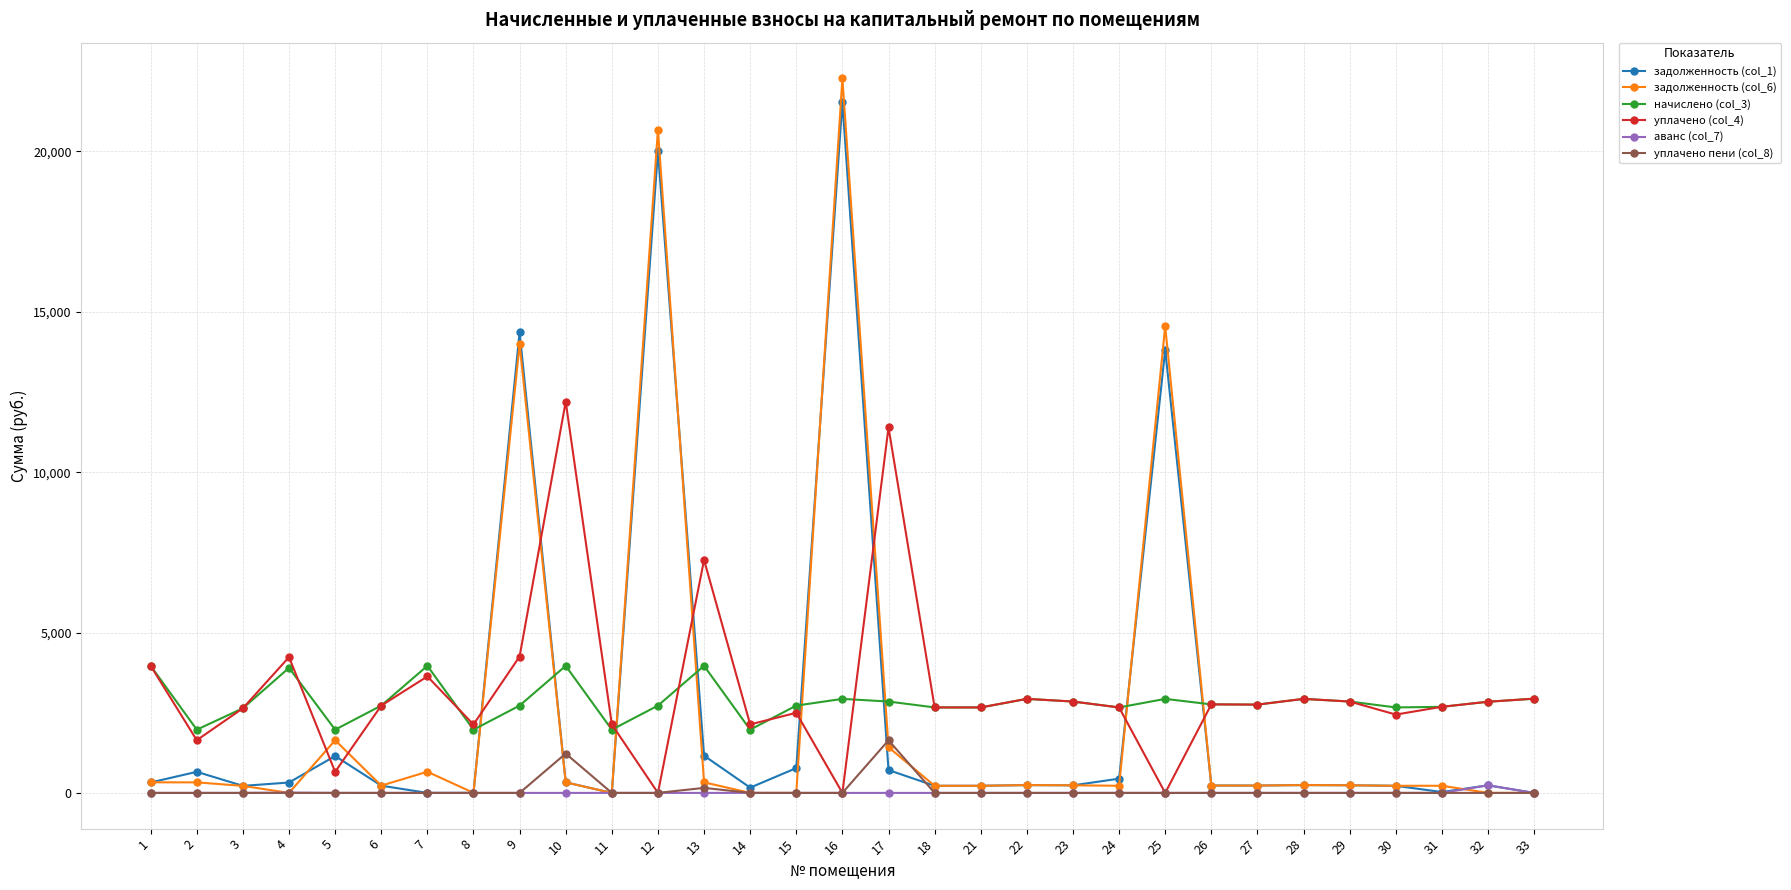

True or false: начислено (col_3) has more than 0 interior local peaks.

True